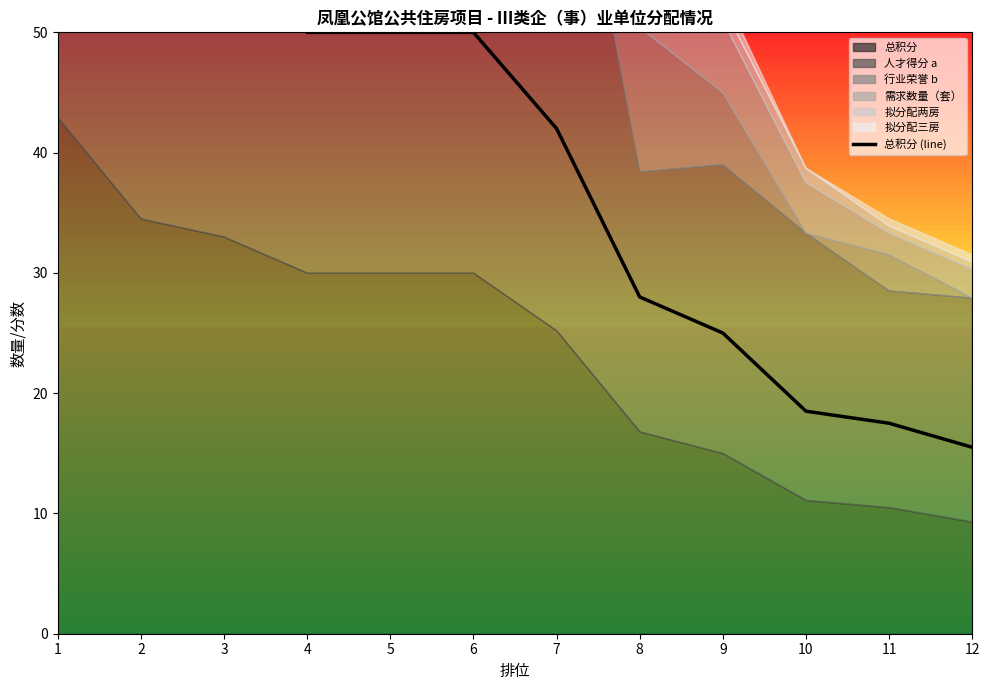

Approximately how many times larger is the value at 6 compared to 11?

2.9